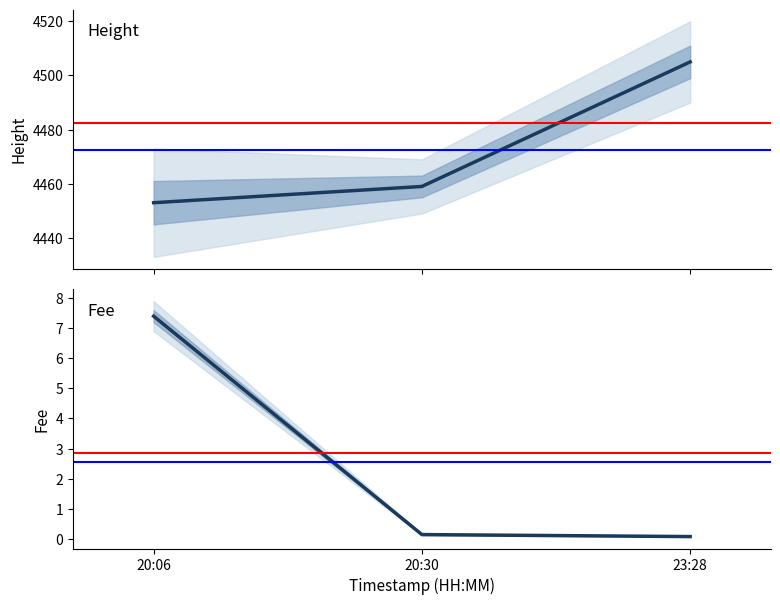

How many lines are shown in the chart?

2